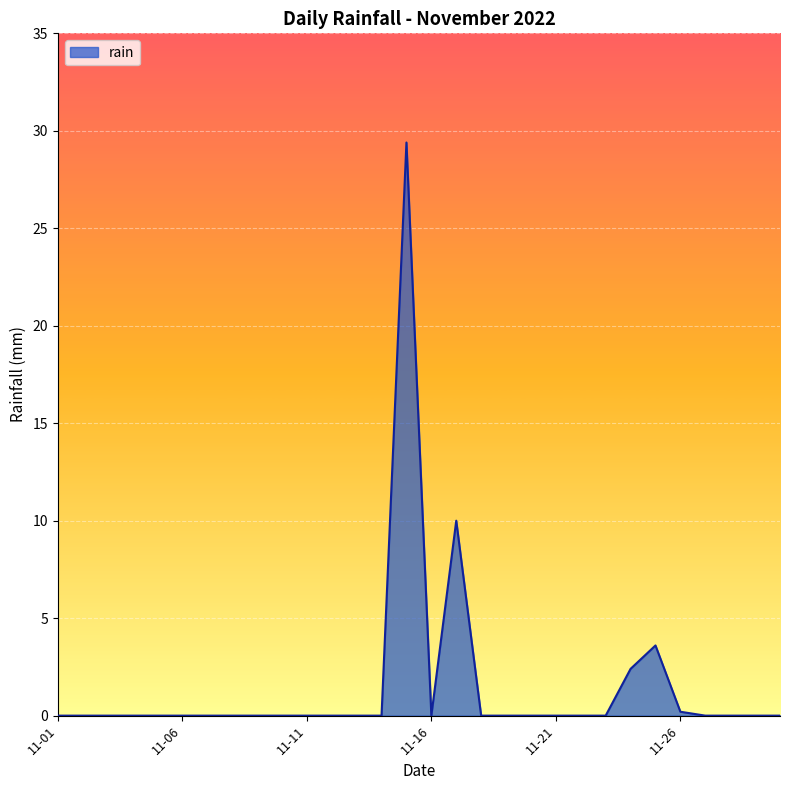

What is the maximum value shown in the chart?

29.4